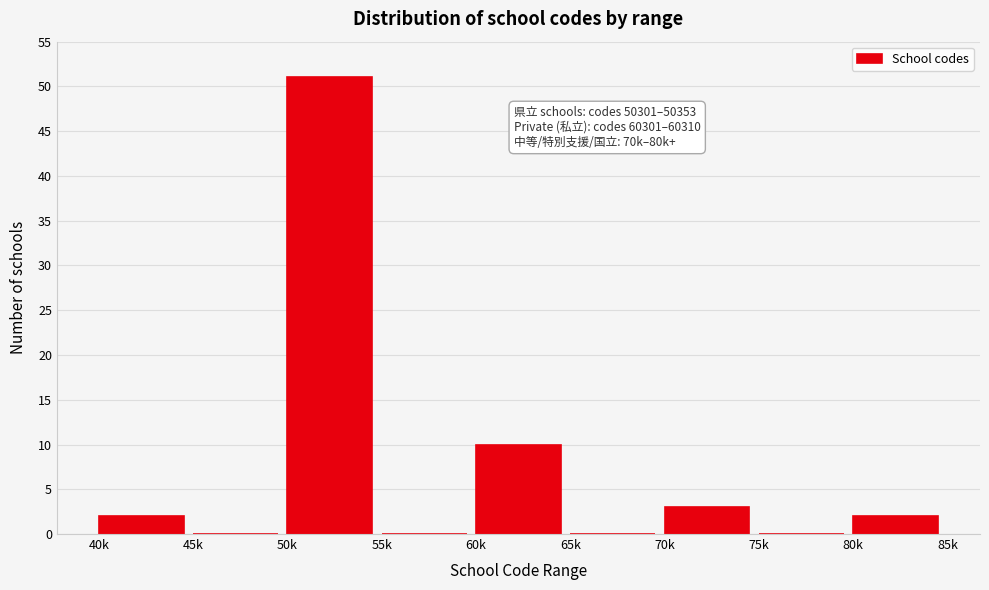

Reading left to right, what are all the values shown in this chart?

40k=2	45k=0	50k=51	55k=0	60k=10	65k=0	70k=3	75k=0	80k=2